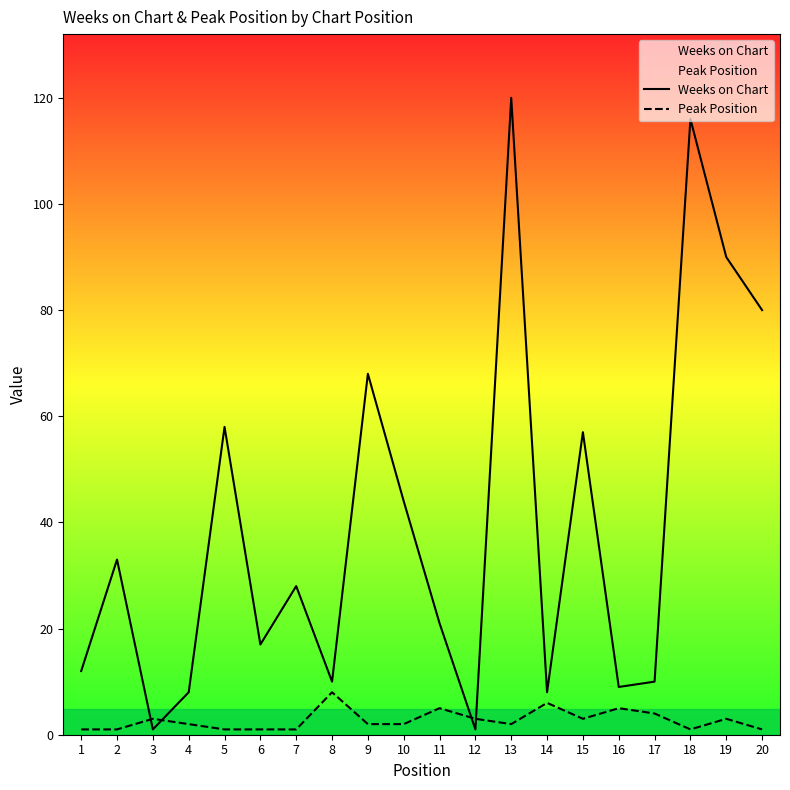

What is the value of the Peak Position point at the 2nd from the left?

1